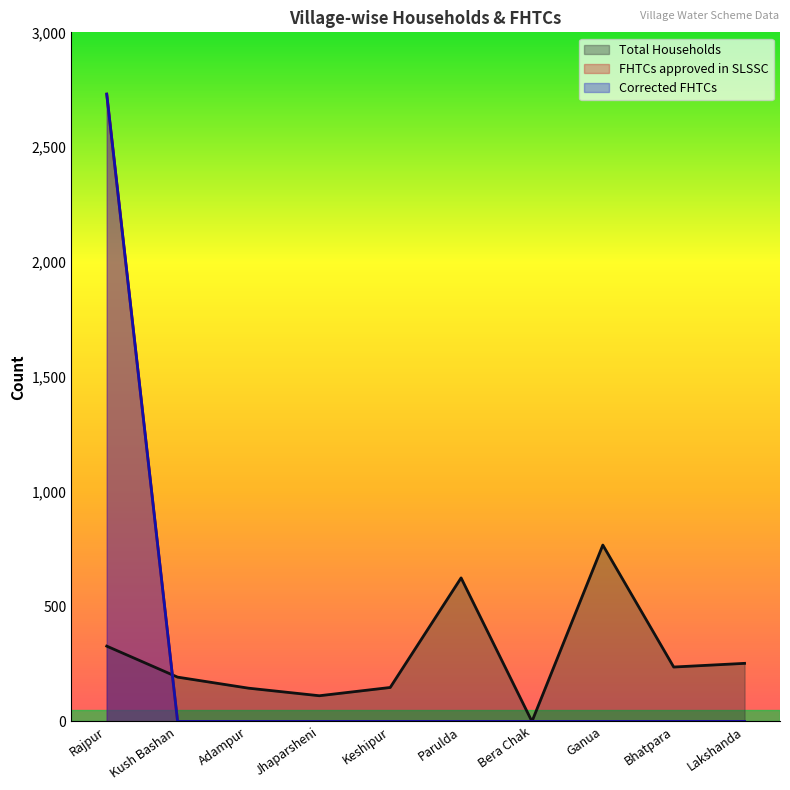

What position from the left is Bhatpara?

9